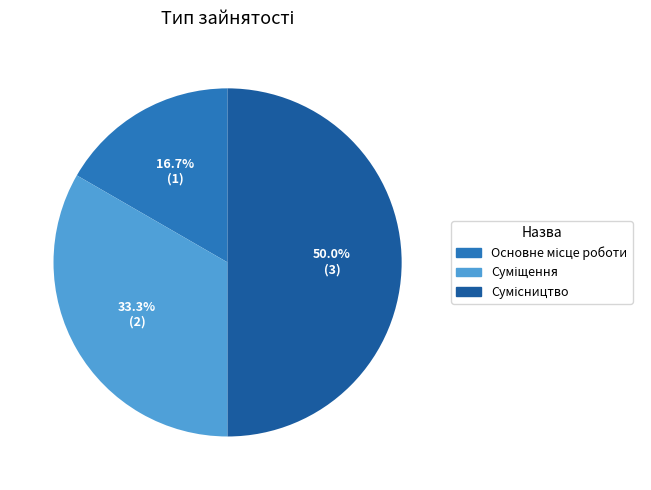

To the nearest percent, what is the difference between the largest and smallest slice percentages?

33%